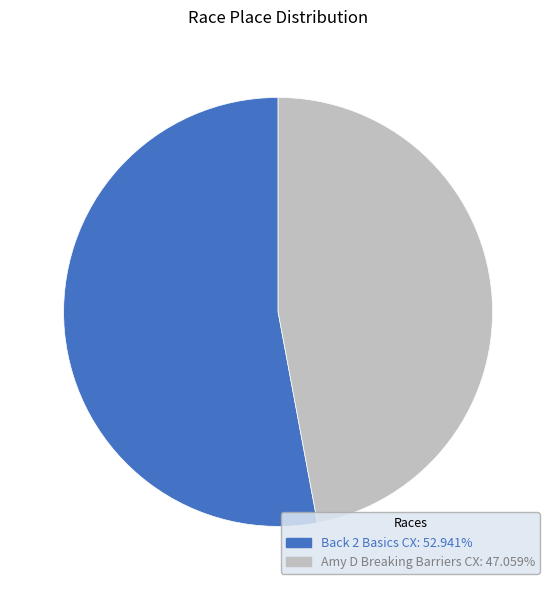

What is the largest slice in the pie chart?

Back 2 Basics CX